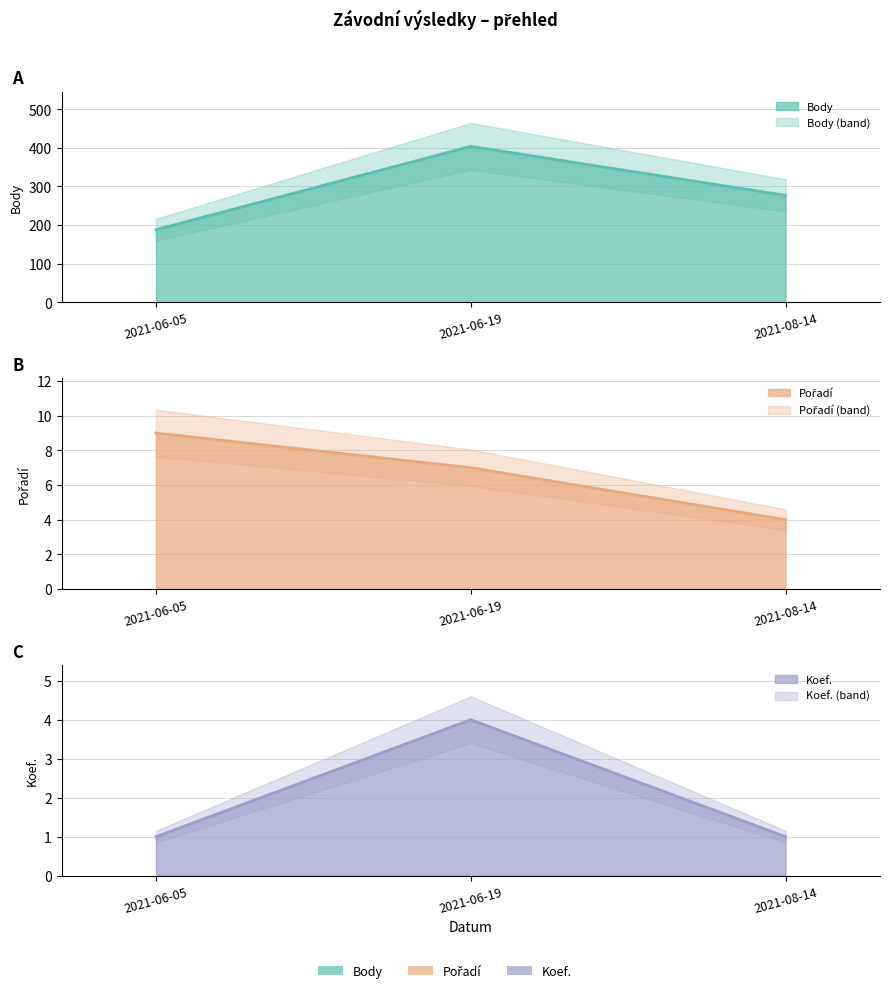

At how many categories does at least one series exceed 300?

1